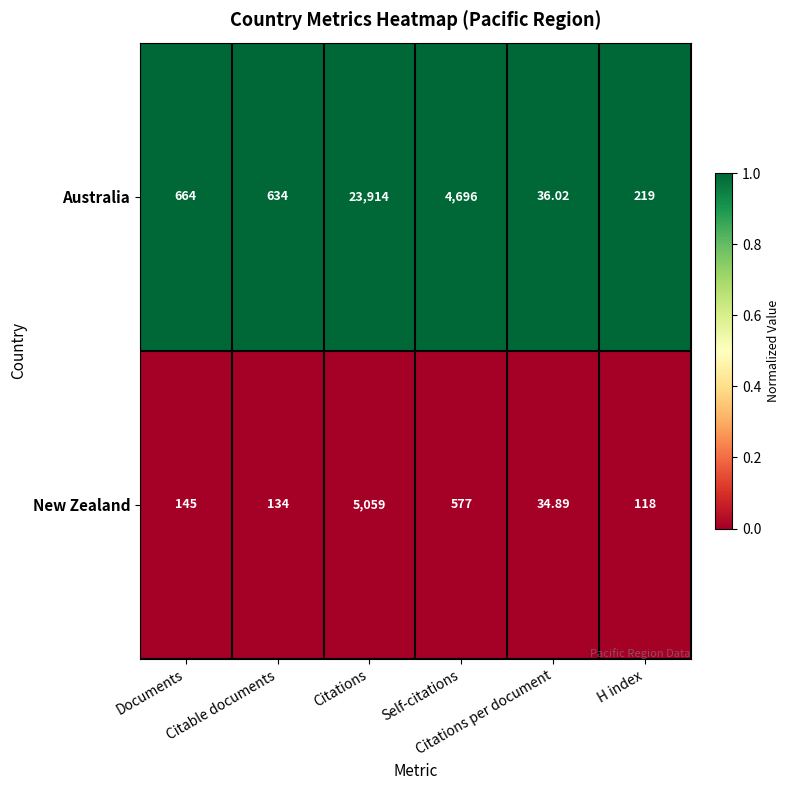

List the series in order of their peak value, lowest first.

New Zealand, Australia